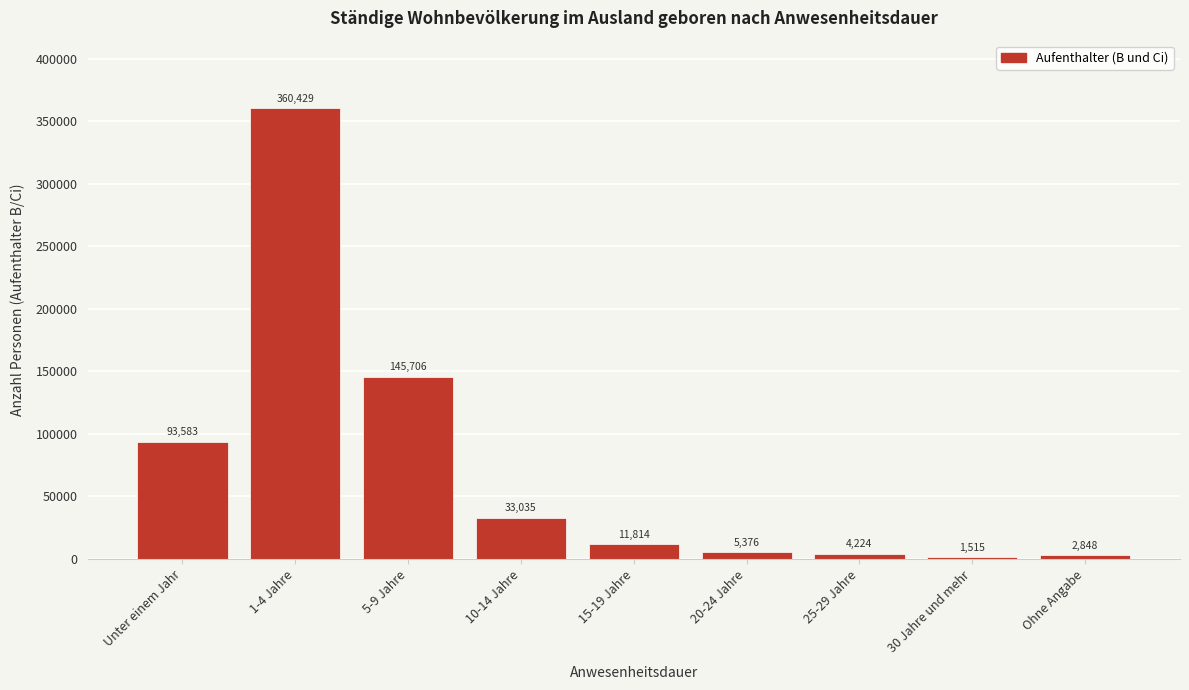

Reading right to left, list all the values displayed in this chart.

2848	1515	4224	5376	11814	33035	145706	360429	93583